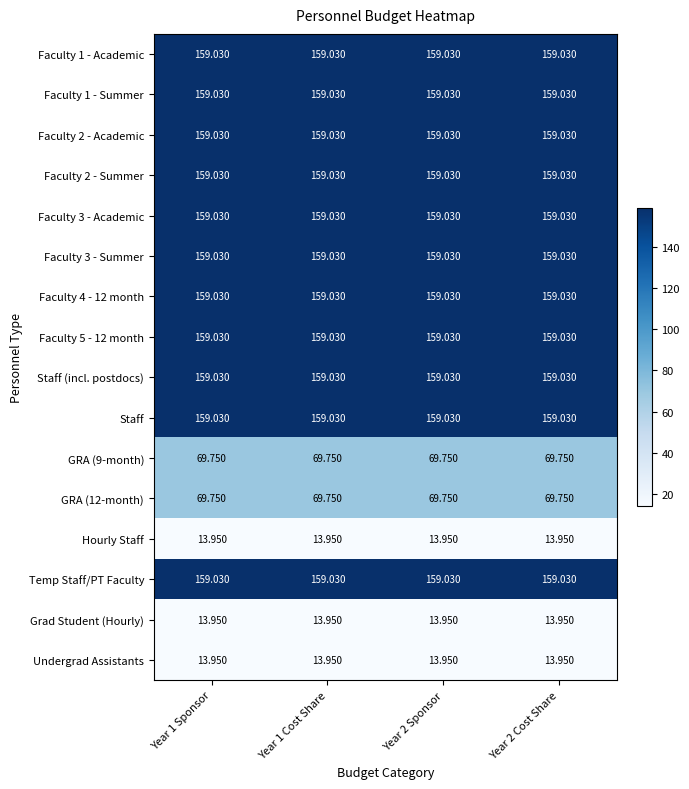

Is the value of Faculty 2 - Academic at Year 2 Cost Share greater than the value of Grad Student (Hourly) at Year 2 Sponsor?

Yes